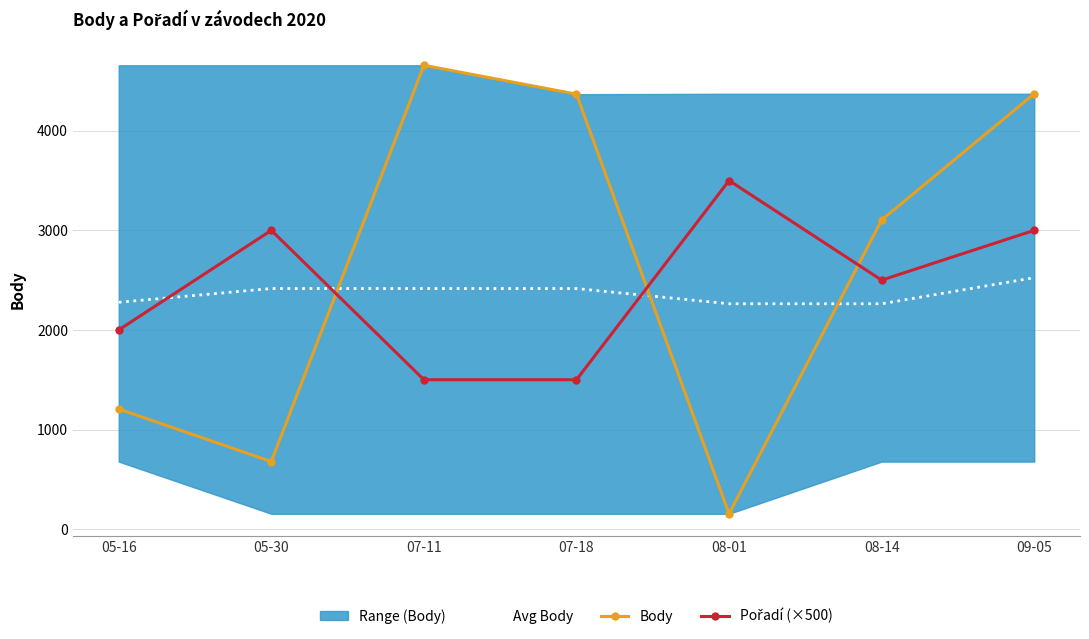

What position from the right is 09-05?

1